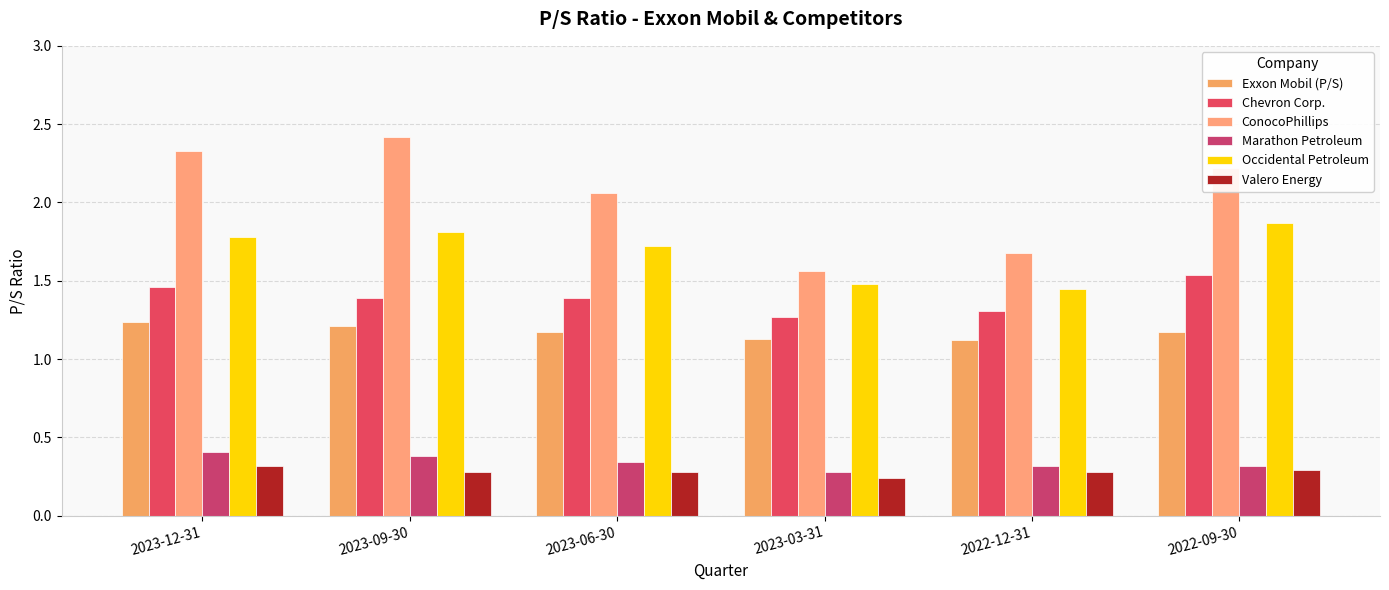

How many data points in ConocoPhillips are less than 2?

2